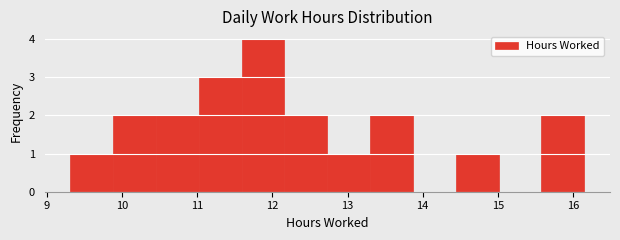

What is the height of the bar covering 15.58 to 16.15 on the x-axis? Neither the bar edges nor the heights are printed on the chart, so give them approximately, as read against the axes.

2